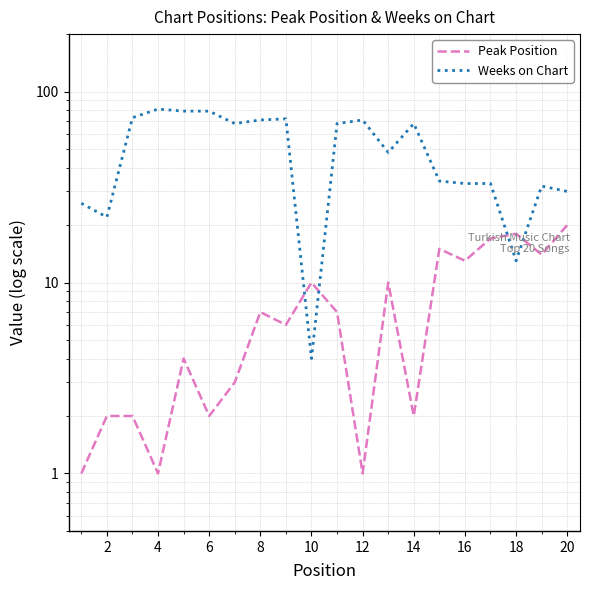

How many interior local valleys does the Weeks on Chart series have?

5